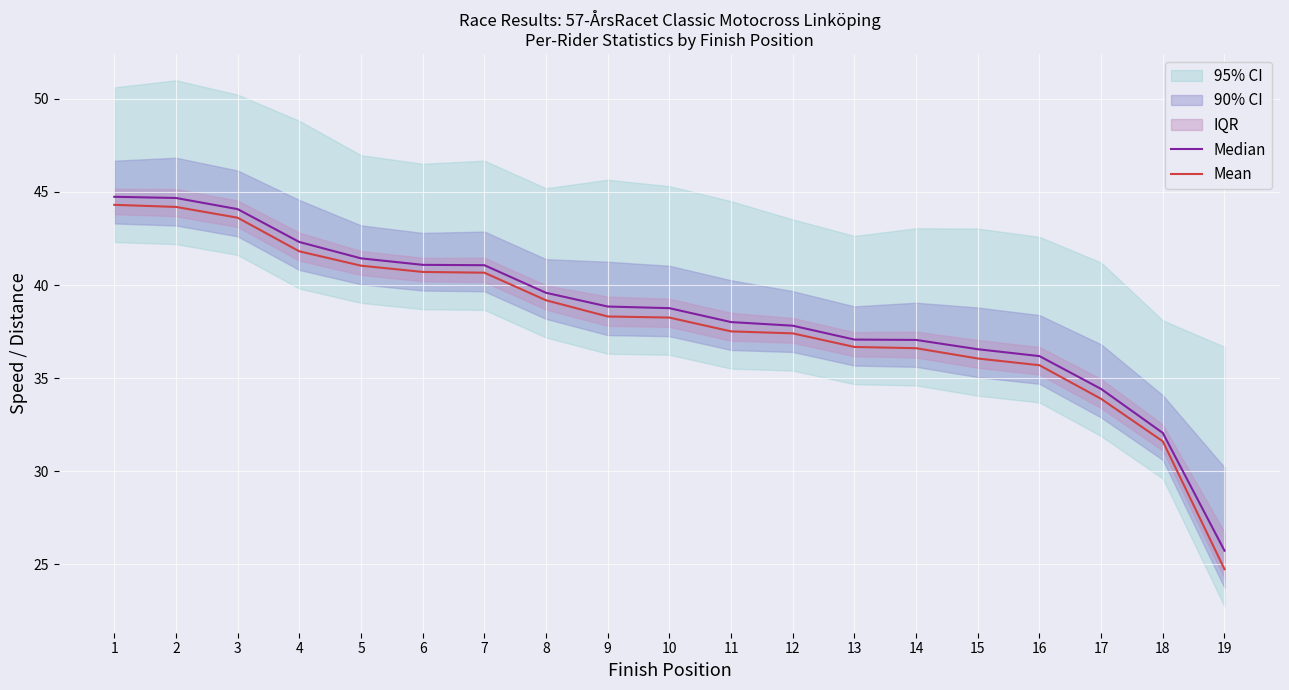

Reading left to right, list all the values displayed in this chart.

Median: 44.7	44.7	44.1	42.3	41.4	41.1	41.1	39.6	38.8	38.8	38.0	37.8	37.1	37.1	36.6	36.2	34.4	32.1	25.7
Mean: 44.3	44.2	43.6	41.8	41.0	40.7	40.7	39.2	38.3	38.3	37.5	37.4	36.7	36.6	36.1	35.7	33.9	31.6	24.7